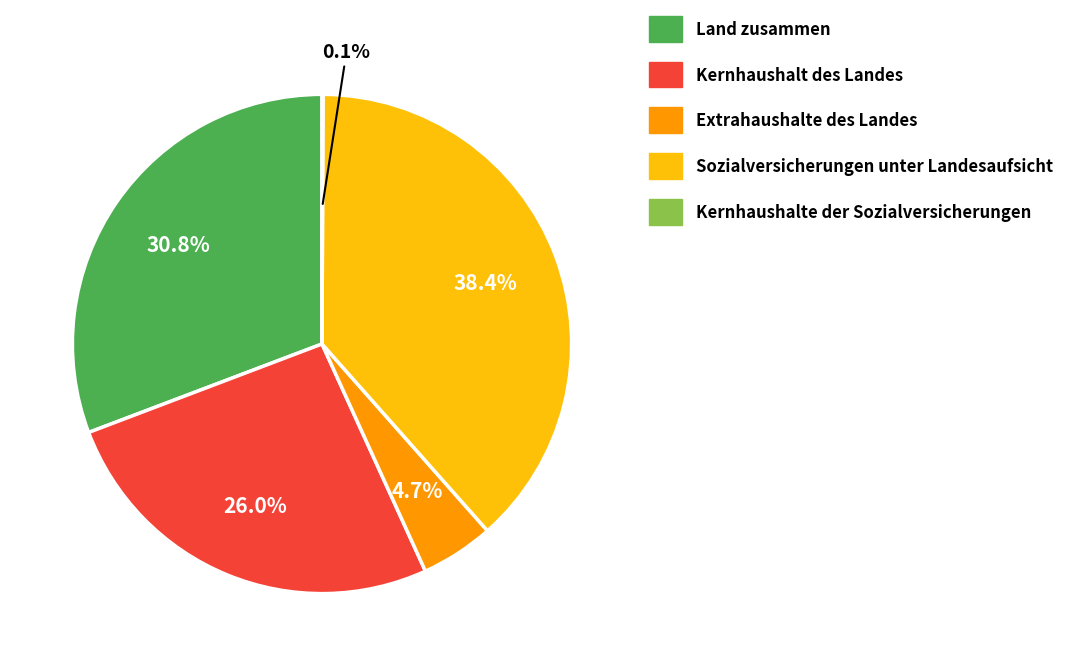

Is the sum of Sozialversicherungen unter Landesaufsicht and Land zusammen greater than half?

Yes